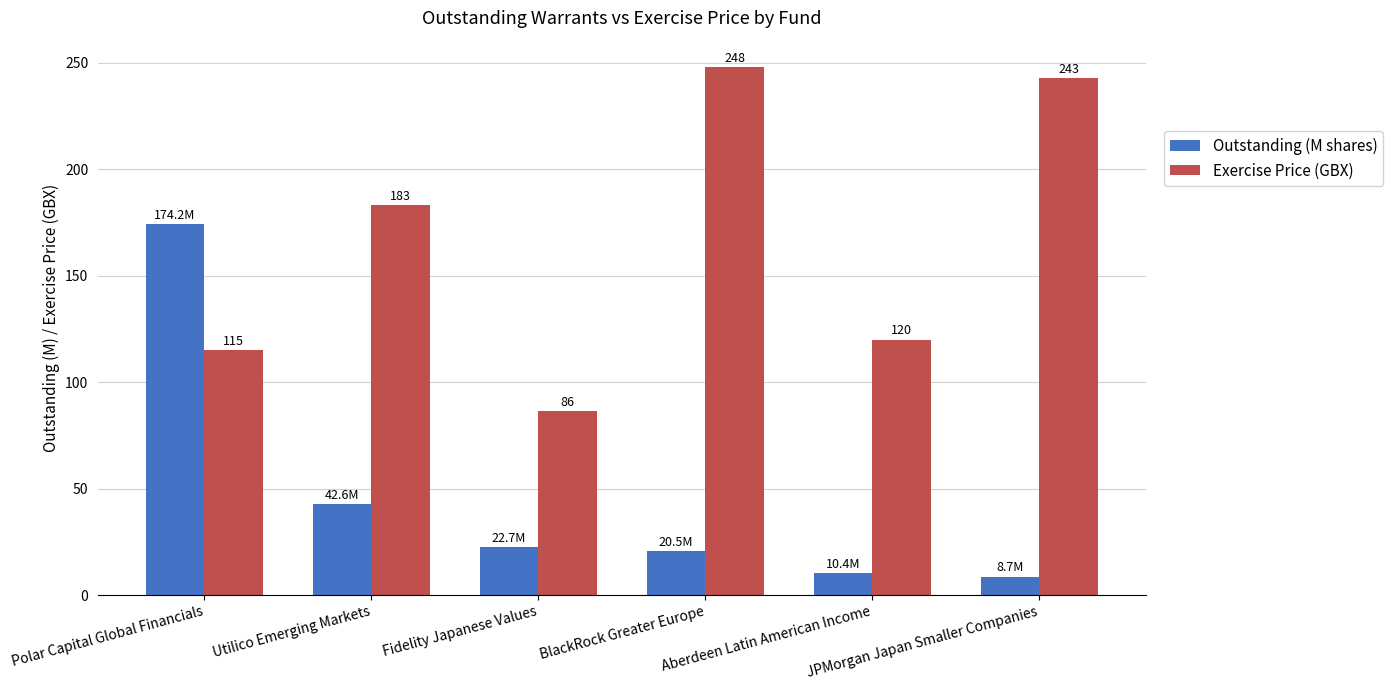

What is the label of the 6th bar from the right?

Polar Capital Global Financials